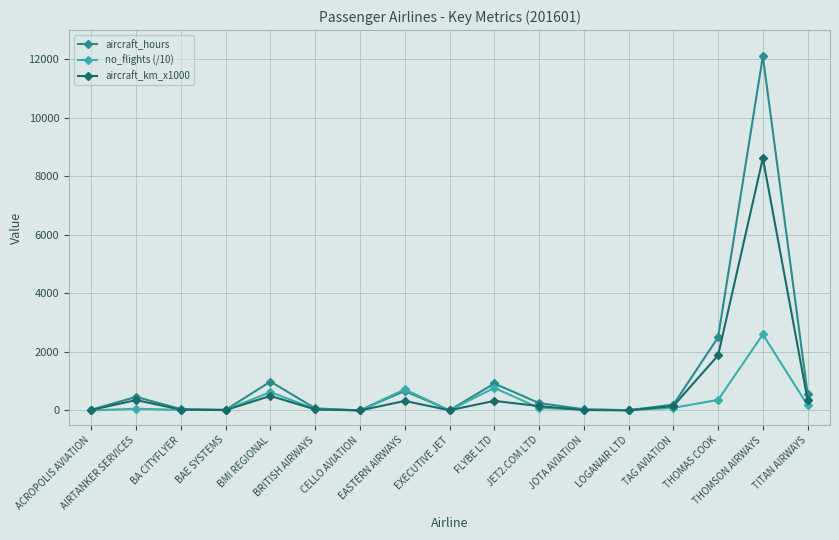

What is the greatest value displayed?

12108.2